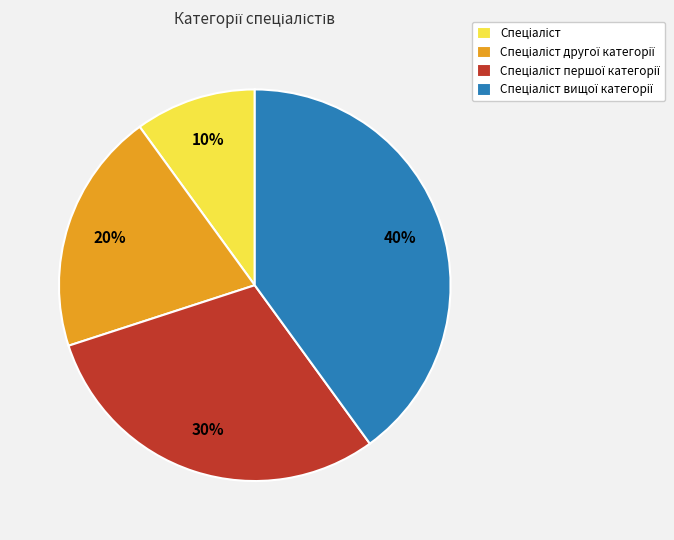

Is there a majority slice in this chart?

No